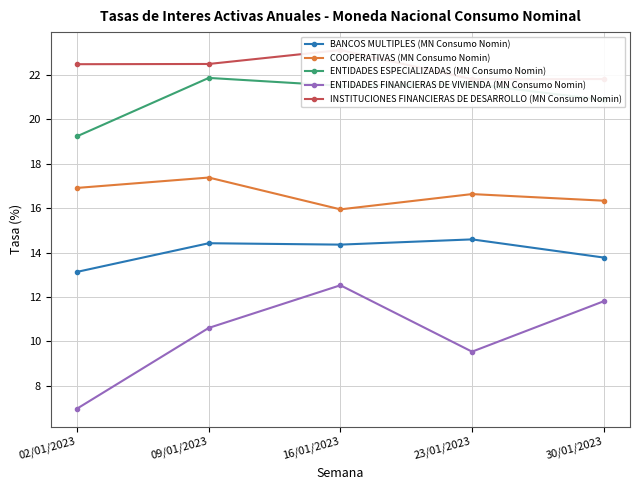

True or false: INSTITUCIONES FINANCIERAS DE DESARROLLO (MN Consumo Nomin) and ENTIDADES ESPECIALIZADAS (MN Consumo Nomin) intersect in this chart.

False